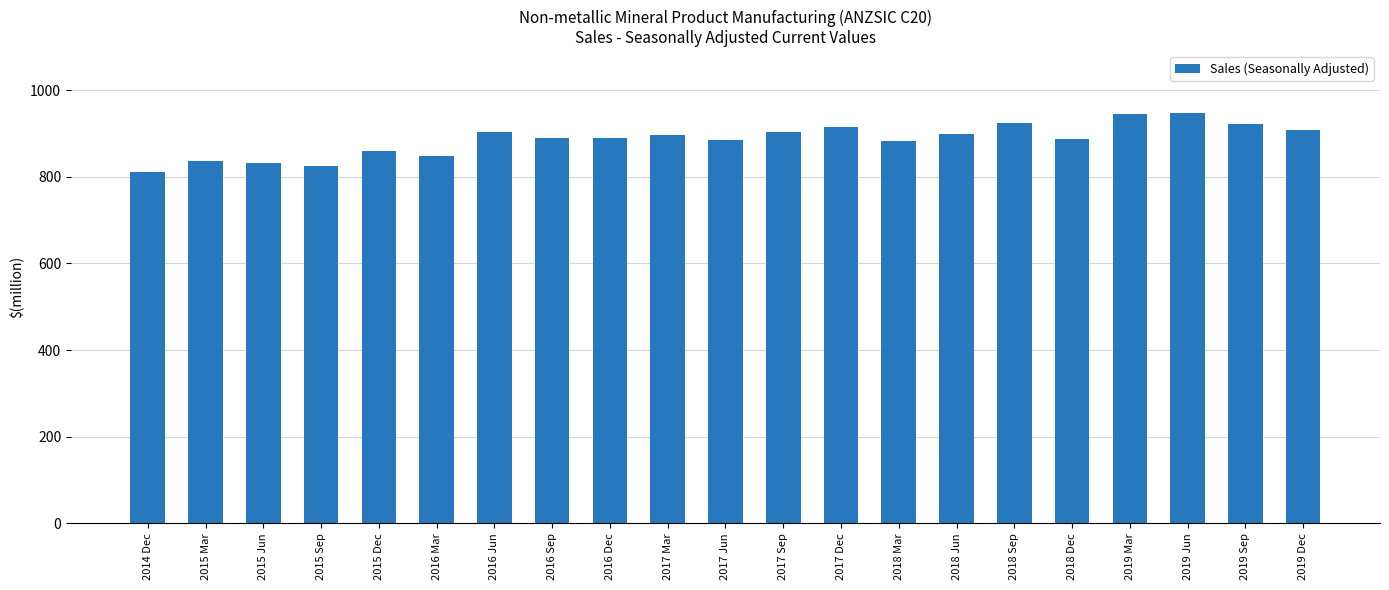

Does the chart contain any negative values?

No